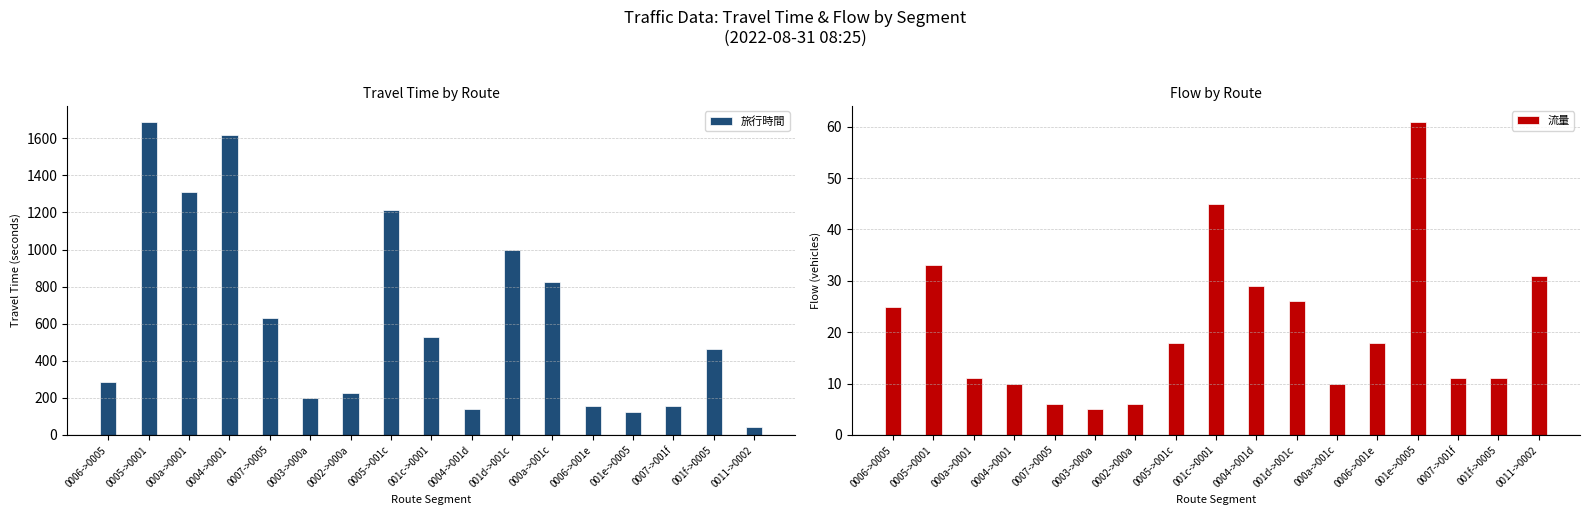

Reading left to right, transcribe all the data shown in this chart.

旅行時間: 0006->0005=287	0005->0001=1690	000a->0001=1312	0004->0001=1619	0007->0005=631	0003->000a=201	0002->000a=224	0005->001c=1214	001c->0001=528	0004->001d=138	001d->001c=997	000a->001c=824	0006->001e=156	001e->0005=125	0007->001f=157	001f->0005=463	0011->0002=43
流量: 0006->0005=25	0005->0001=33	000a->0001=11	0004->0001=10	0007->0005=6	0003->000a=5	0002->000a=6	0005->001c=18	001c->0001=45	0004->001d=29	001d->001c=26	000a->001c=10	0006->001e=18	001e->0005=61	0007->001f=11	001f->0005=11	0011->0002=31